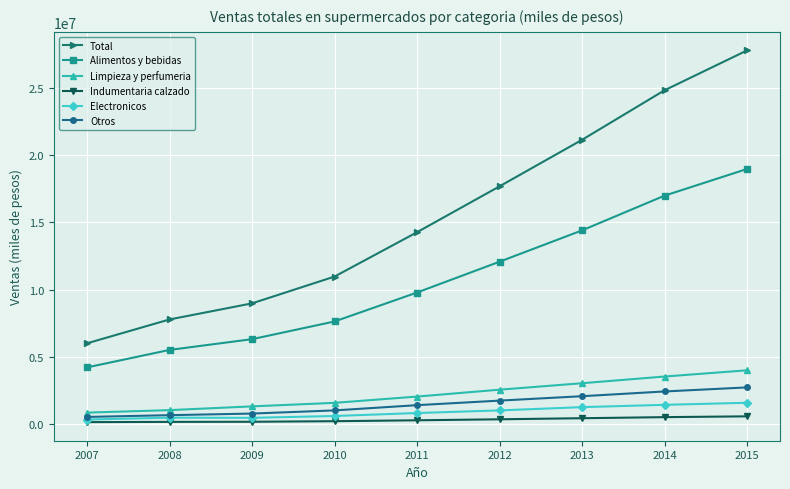

Does the chart display data point markers on the line(s)?

Yes